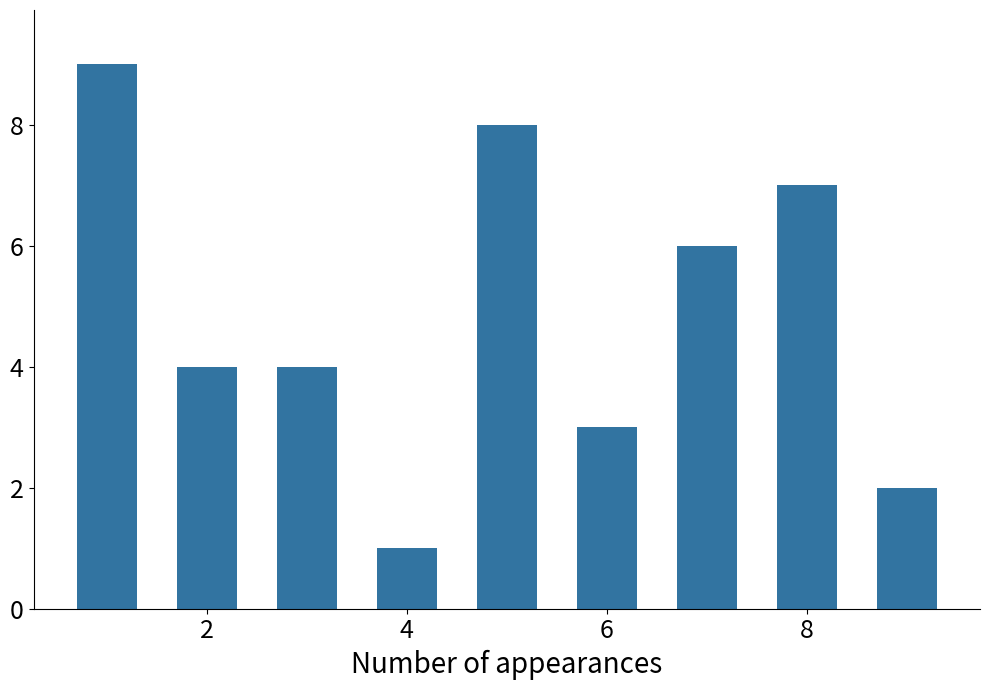

What is the difference between the second highest and minimum values?

7